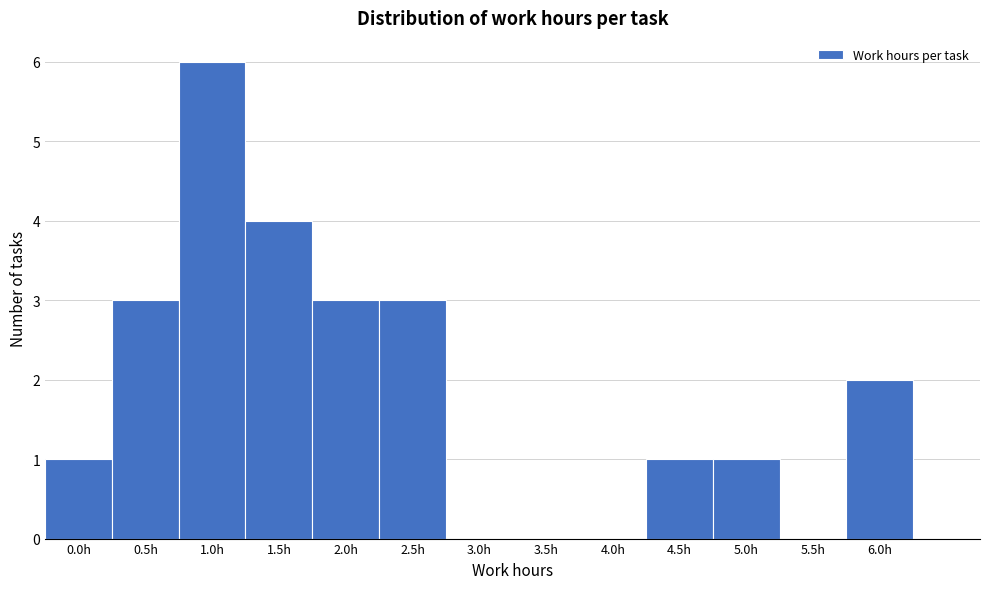

Reading left to right, list all the values displayed in this chart.

0.0h=1	0.5h=3	1.0h=6	1.5h=4	2.0h=3	2.5h=3	3.0h=0	3.5h=0	4.0h=0	4.5h=1	5.0h=1	5.5h=0	6.0h=2